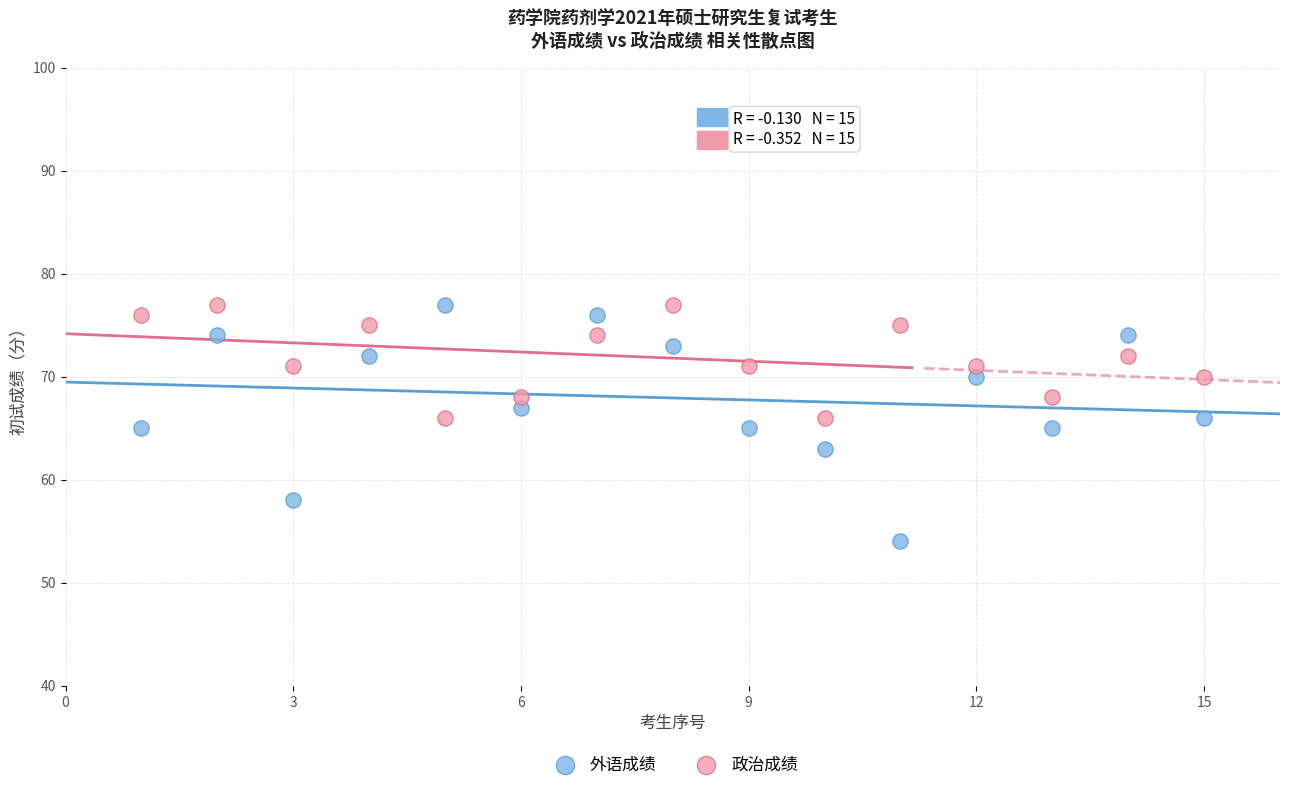

Which series has the largest Y range (max minus min)?

外语成绩